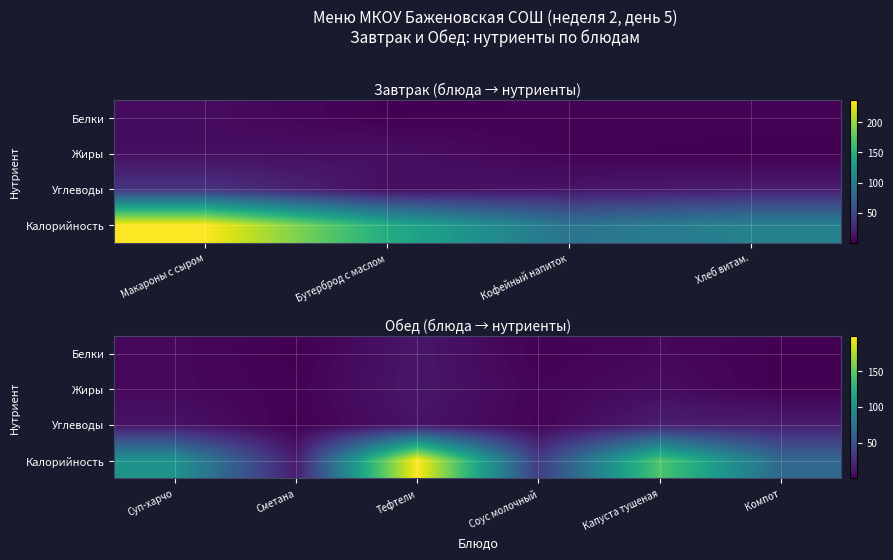

List the series in order of their peak value, highest first.

Калорийность, Углеводы, Жиры, Белки